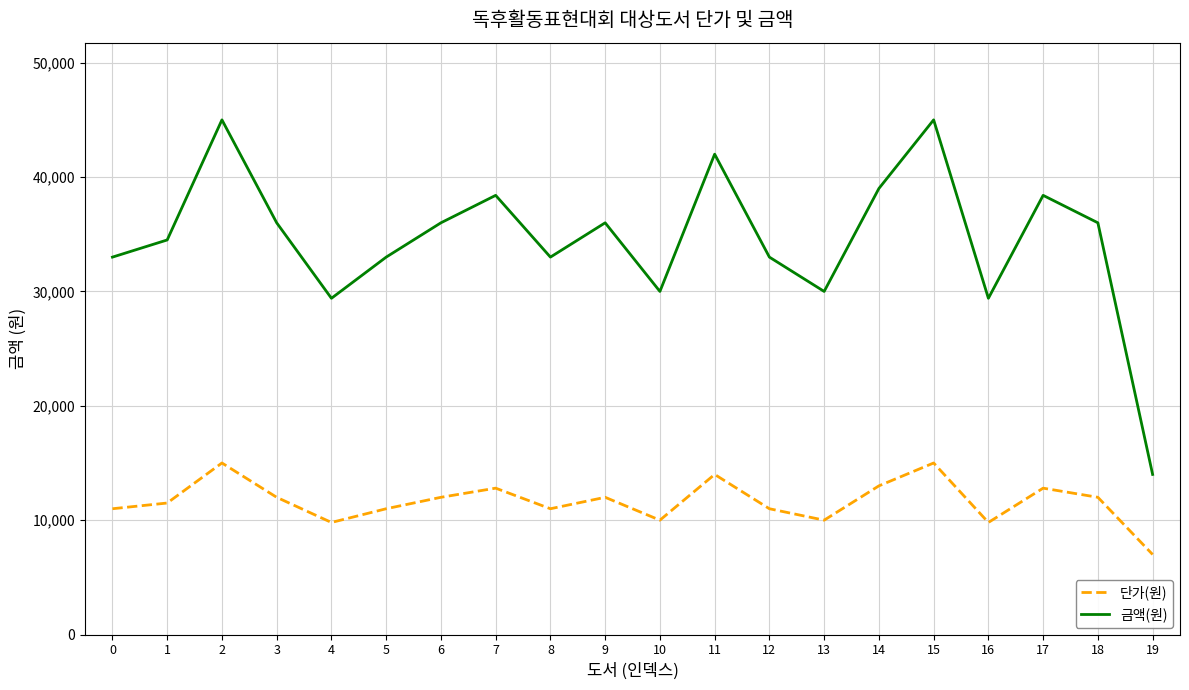

List the series in order of their overall mean, lowest first.

단가(원), 금액(원)